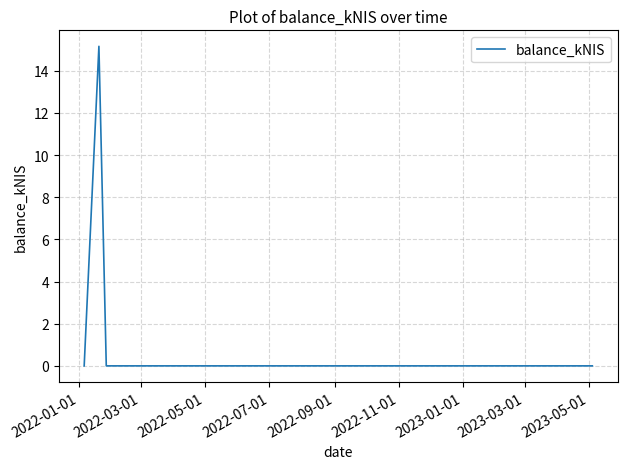

What is the greatest value displayed?

15.2